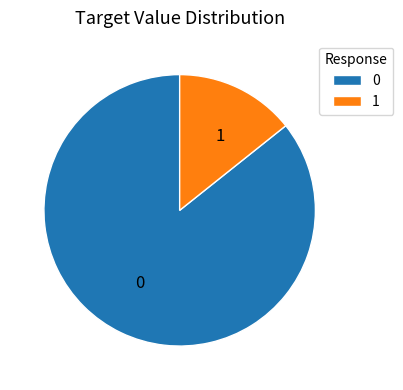

Is 1 the majority of the pie?

No